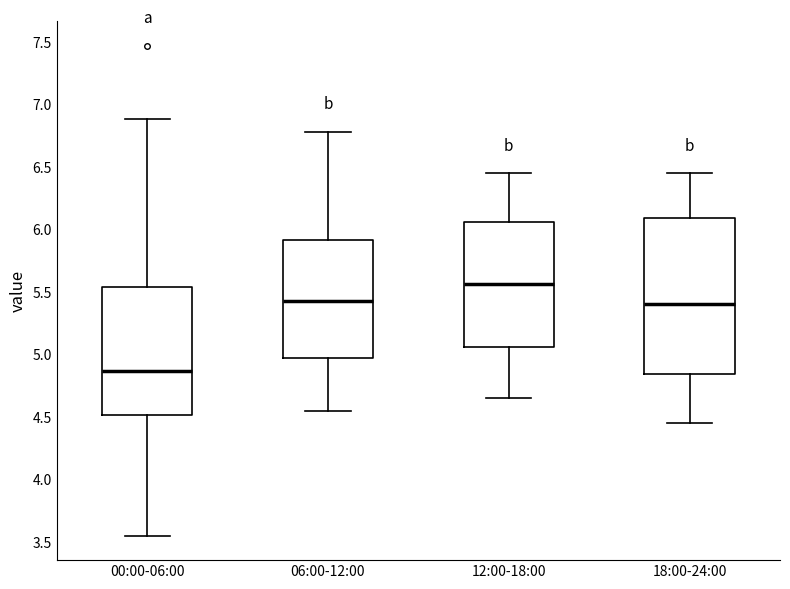

Reading left to right, read every box against the y-axis: the position of its median line, the range the box covers, and the ends of its whiskers. The values are not printed on the chart, so give them approximately, as read against the axis.

00:00-06:00: median 4.85, box 4.50 to 5.55, whiskers 3.55 to 6.90
06:00-12:00: median 5.45, box 4.95 to 5.90, whiskers 4.55 to 6.80
12:00-18:00: median 5.55, box 5.05 to 6.05, whiskers 4.65 to 6.45
18:00-24:00: median 5.40, box 4.85 to 6.10, whiskers 4.45 to 6.45